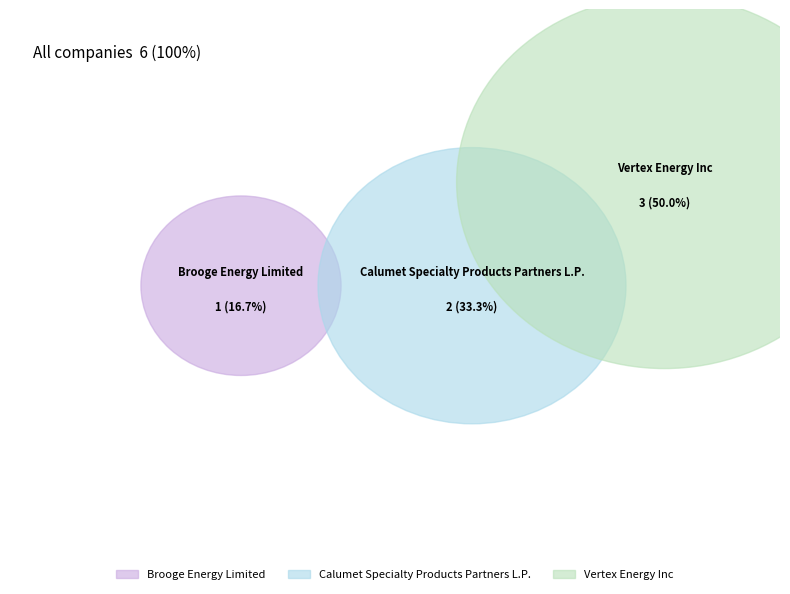

Between Vertex Energy Inc and Calumet Specialty Products Partners L.P., which is larger?

Vertex Energy Inc